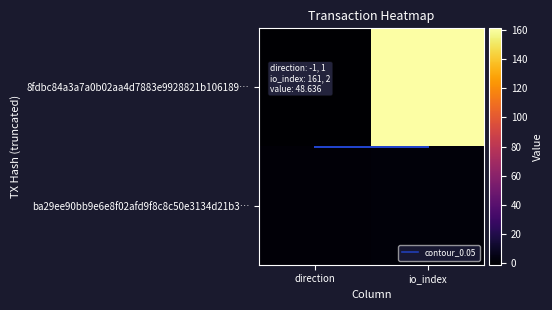

At how many categories does at least one series exceed 6?

1